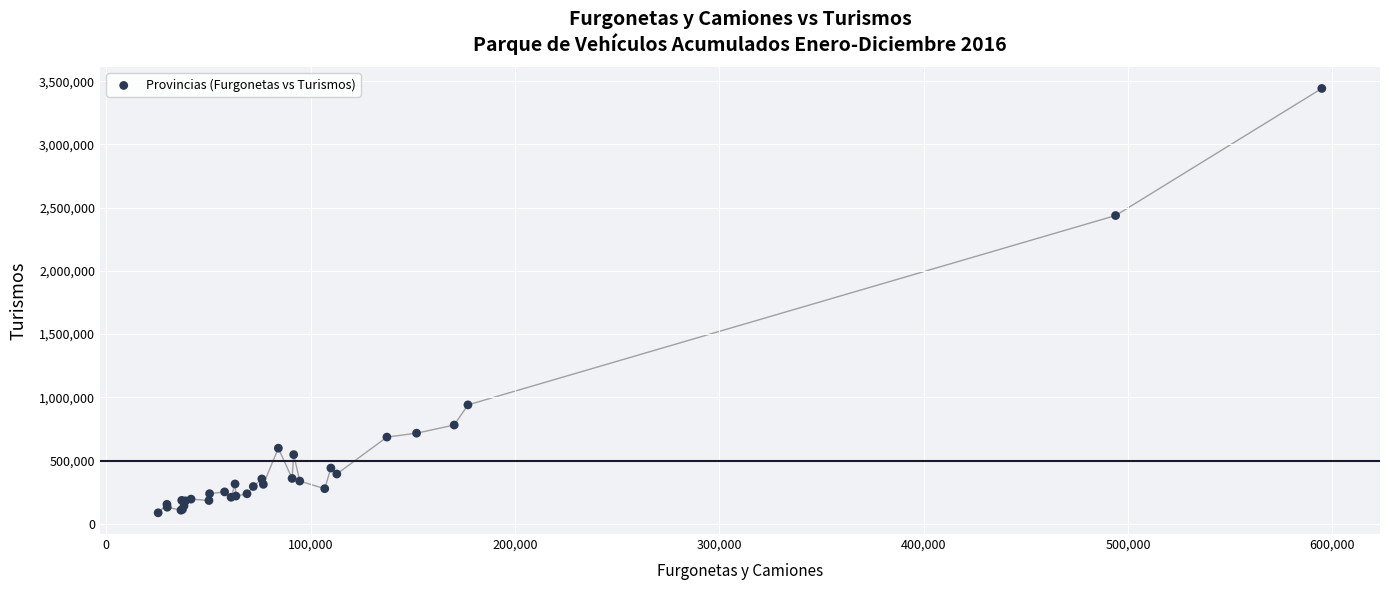

What Y value in the scatter plot is closest to 1764107?

2437180